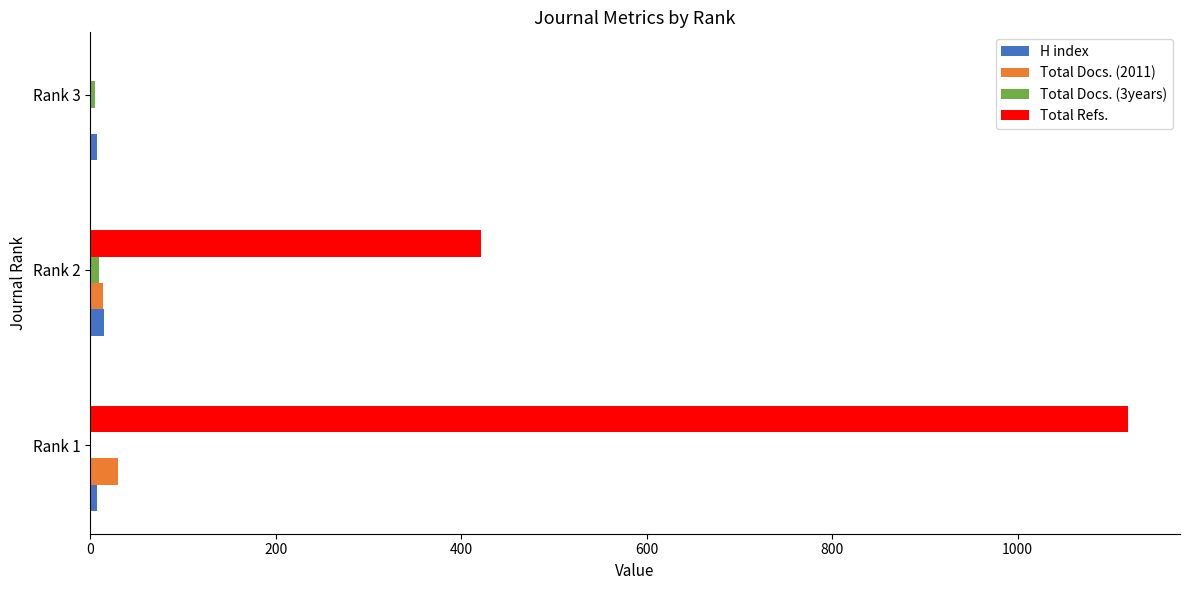

Count the number of data series in this chart.

4